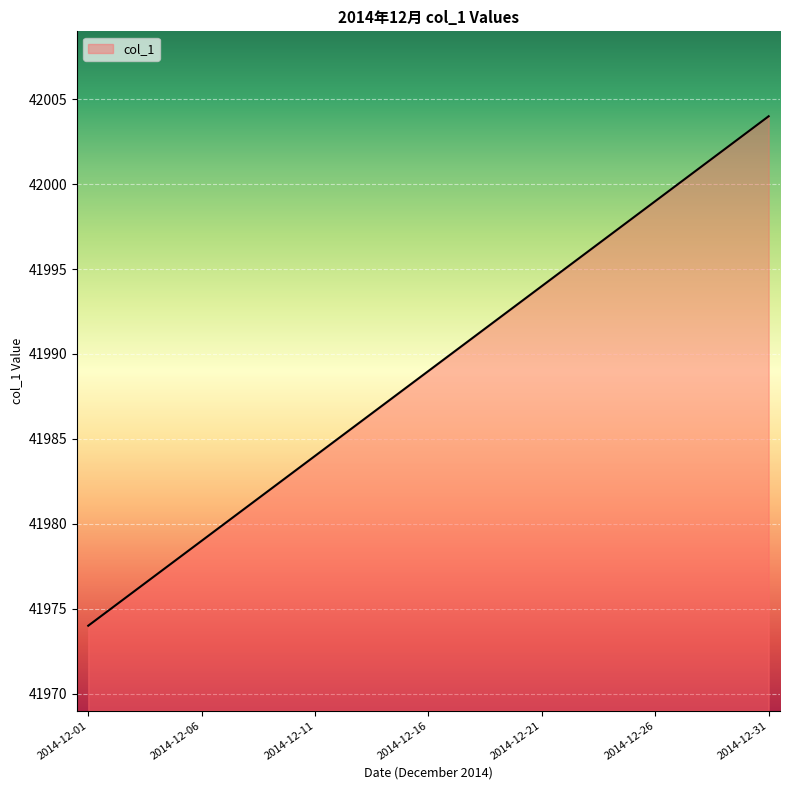

What is the difference between the maximum and minimum values?

30